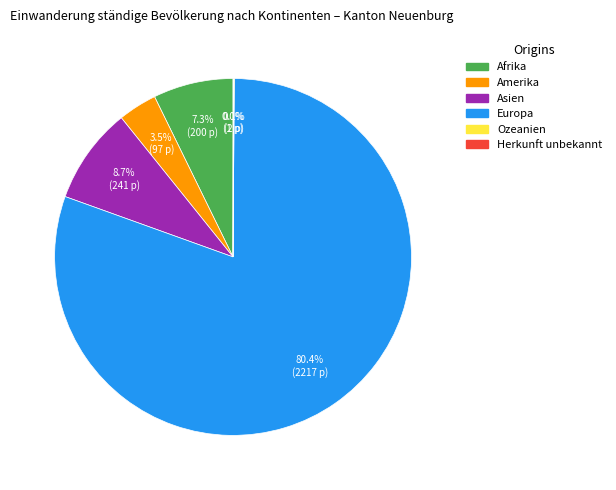

The Afrika slice represents 21% of the pie. True or false?

False